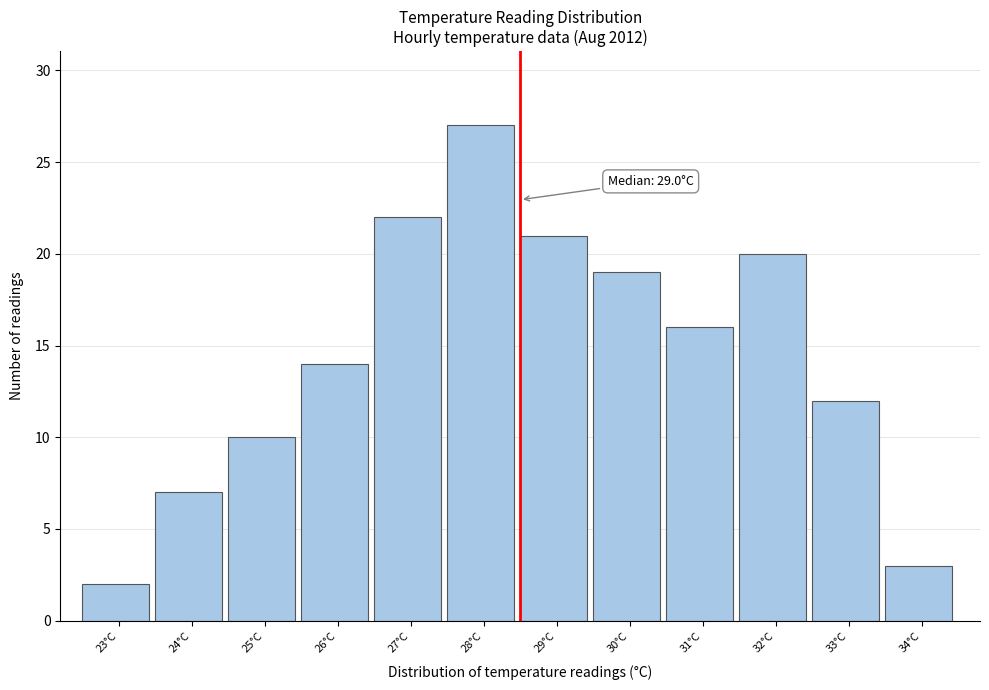

Reading left to right, extract all data points from this chart.

23°C=2	24°C=7	25°C=10	26°C=14	27°C=22	28°C=27	29°C=21	30°C=19	31°C=16	32°C=20	33°C=12	34°C=3